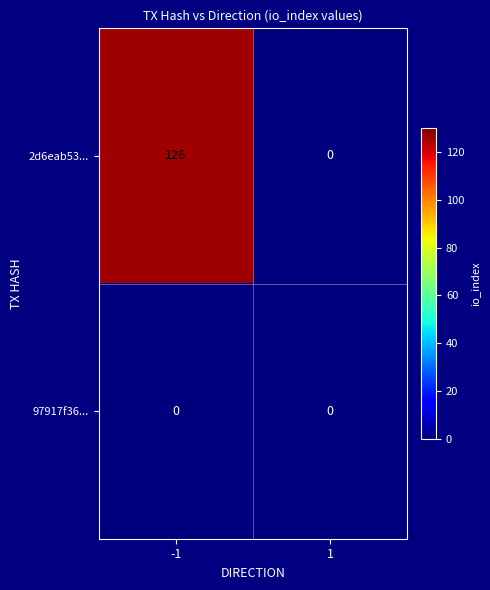

Count the number of data series in this chart.

2